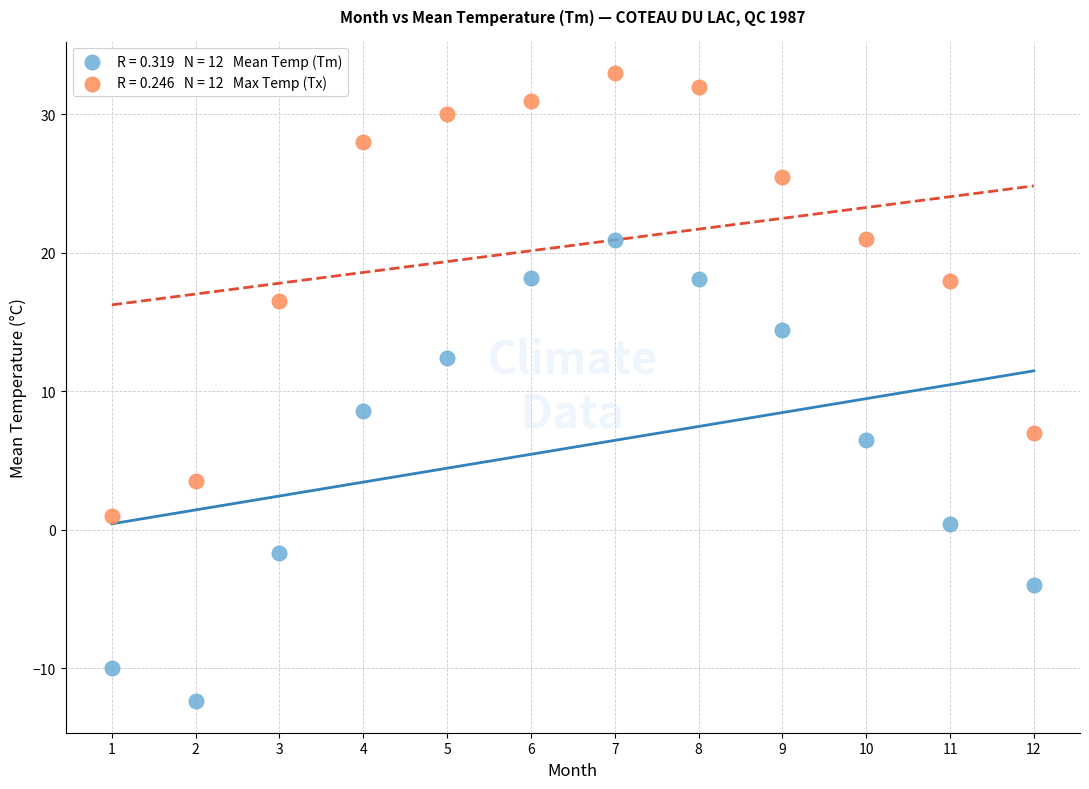

Across all data points, what is the range of Y values (max minus min)?

45.4